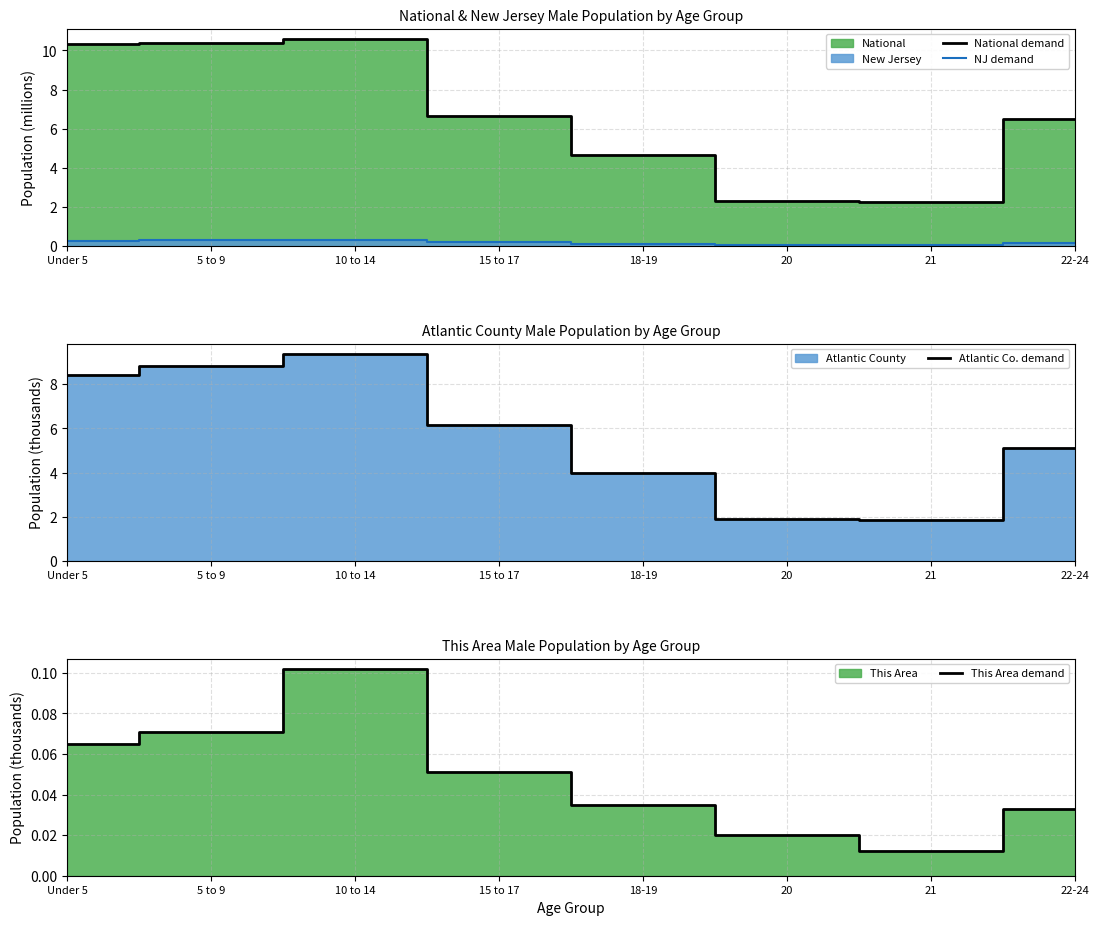

True or false: Atlantic Co. demand and NJ demand cross at least once.

False